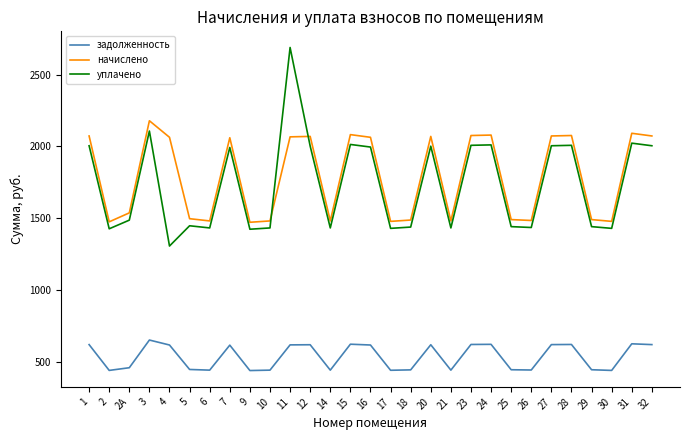

What is the lowest value of the уплачено series?

1308.1